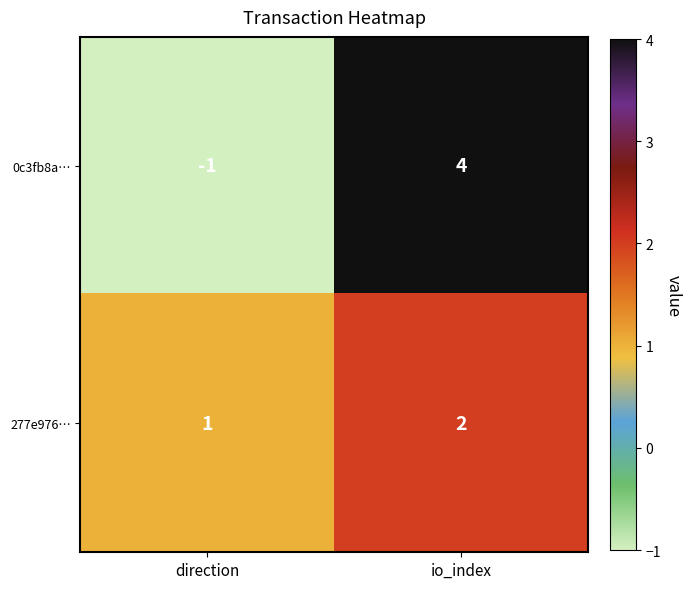

At which category is the sum across all series the highest?

io_index